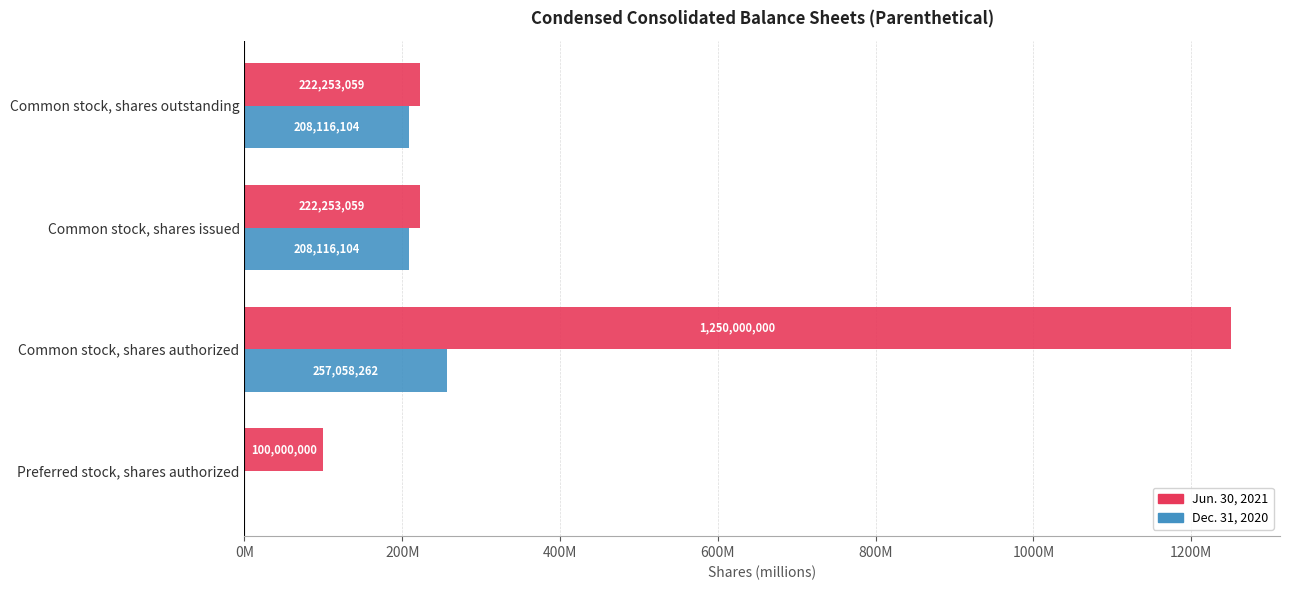

What are all the series names shown in the legend?

Jun. 30, 2021, Dec. 31, 2020